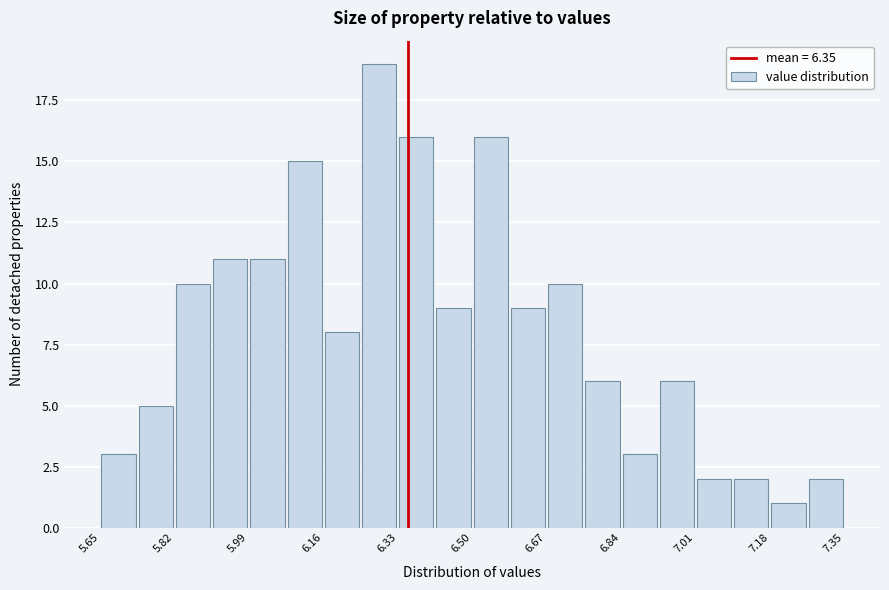

How tall is the bar that spans 7.180 to 7.265 on the x-axis? Neither the bar edges nor the heights are printed on the chart, so give them approximately, as read against the axes.

1